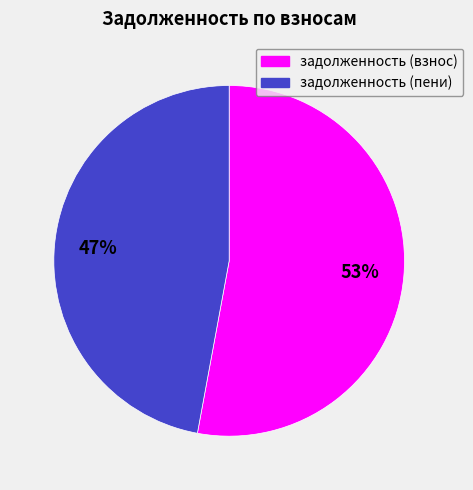

To the nearest percent, what is the average slice percentage?

50%